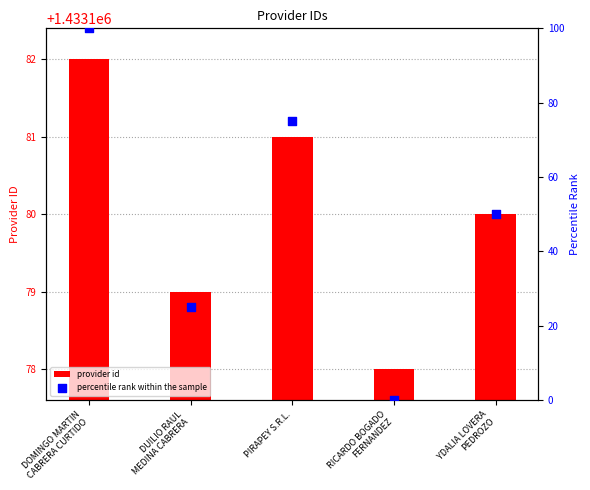

What are all the series names shown in the legend?

provider id, percentile rank within the sample